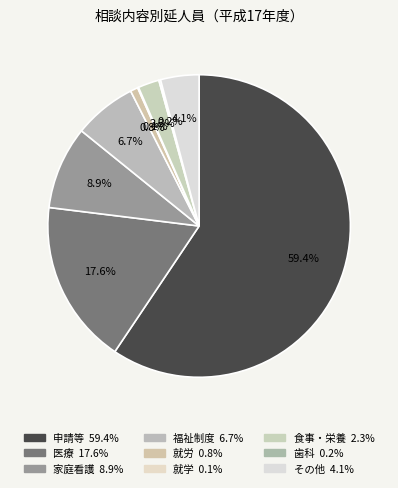

To the nearest percent, what is the difference between the largest and smallest slice percentages?

59%